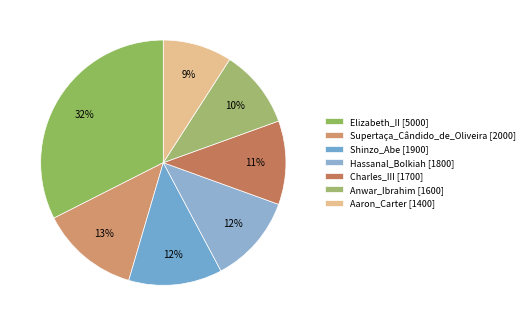

Is it true that Charles_III is 11% of the pie?

True